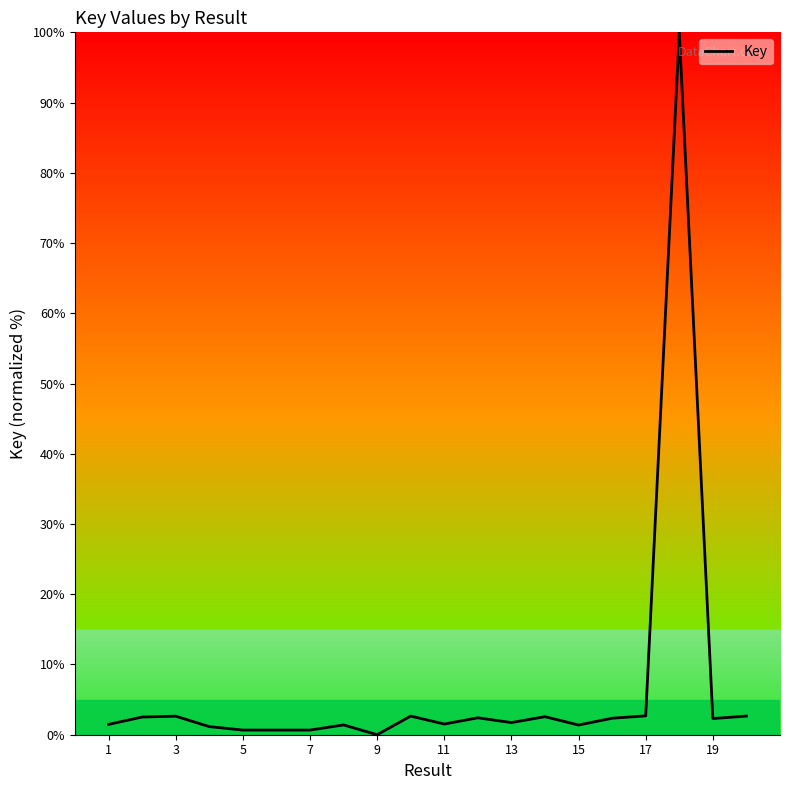

Does the chart display data point markers on the line(s)?

No